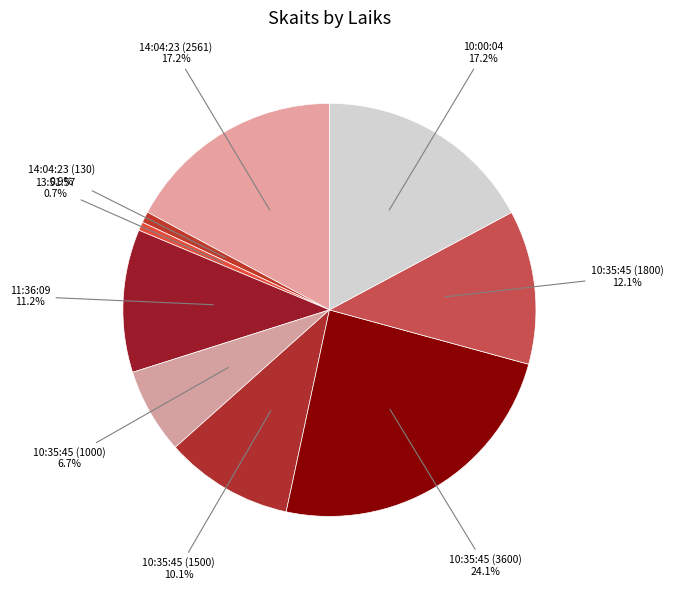

What is the smallest slice in the pie chart?

13:51:57